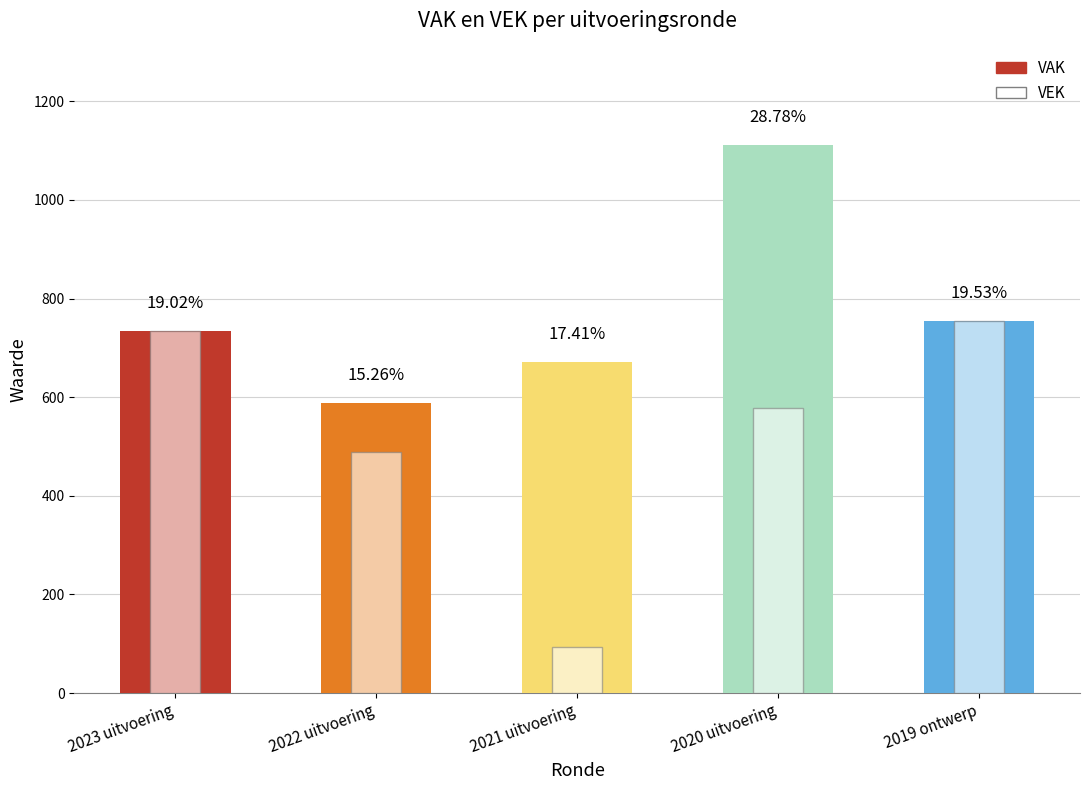

The value of VAK at 2023 uitvoering is 734. True or false?

True